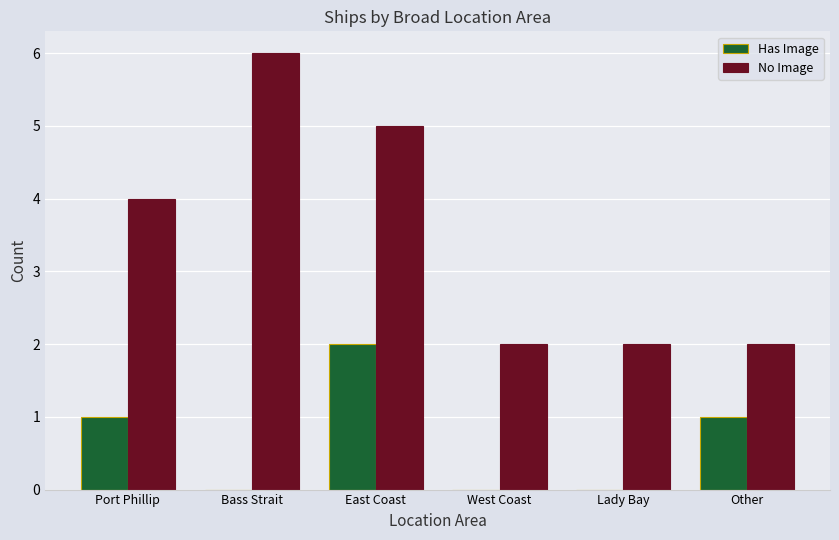

What is the total value across all series at Other?

3